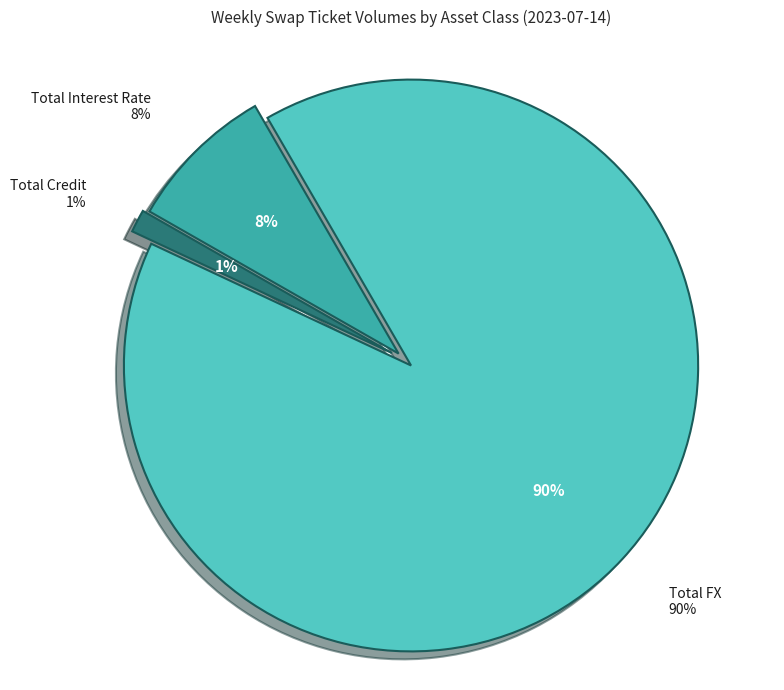

What is the smallest slice in the pie chart?

Total Credit